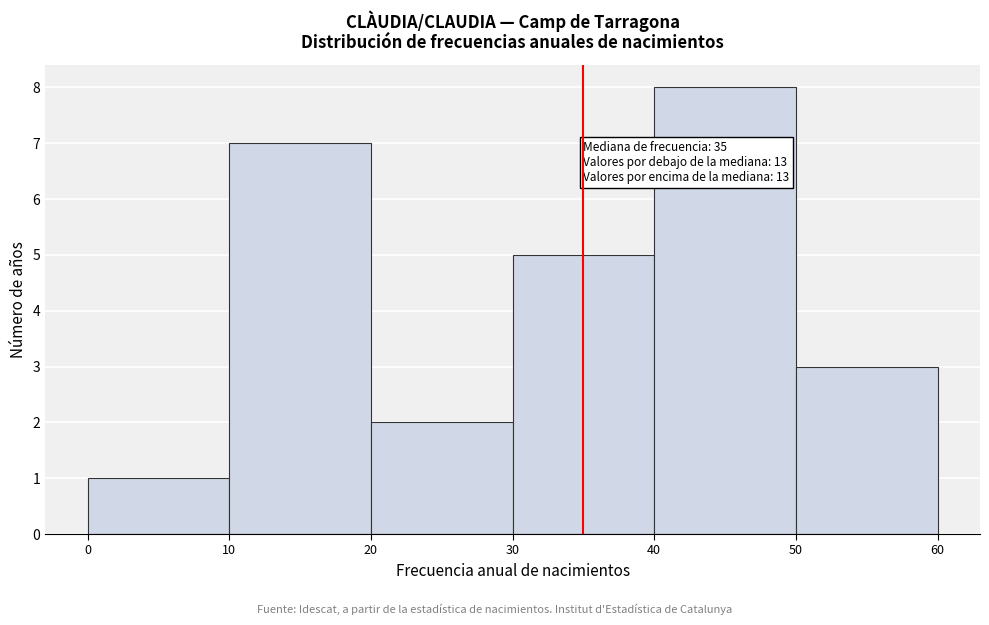

Over which range of the x-axis is the bar tallest?

40 to 50